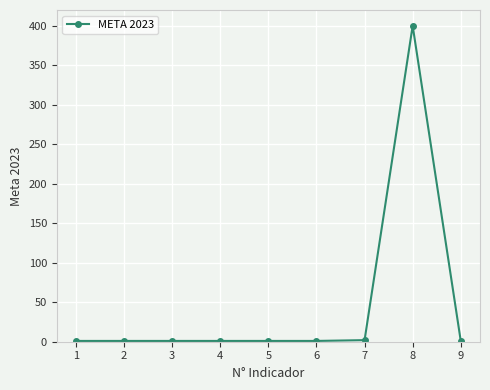

What is the difference between the maximum and minimum values?

399